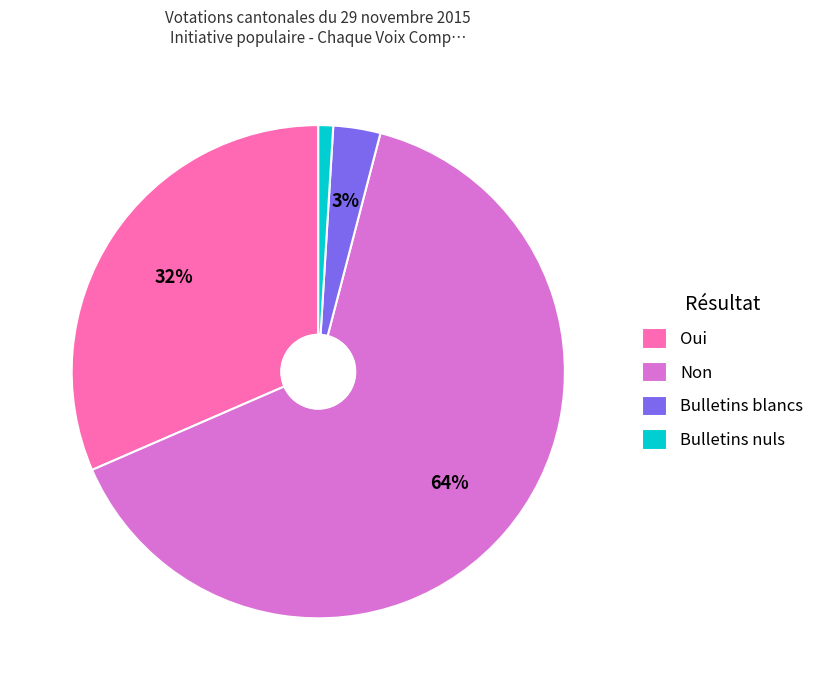

To the nearest percent, what portion does Bulletins nuls represent?

1%